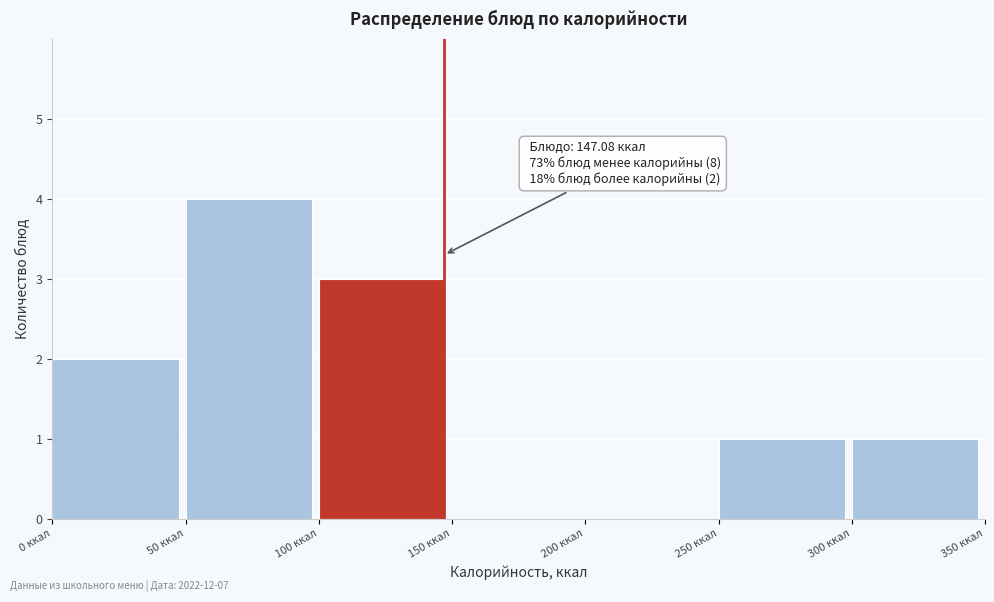

Which range on the x-axis has the tallest bar?

50 to 100